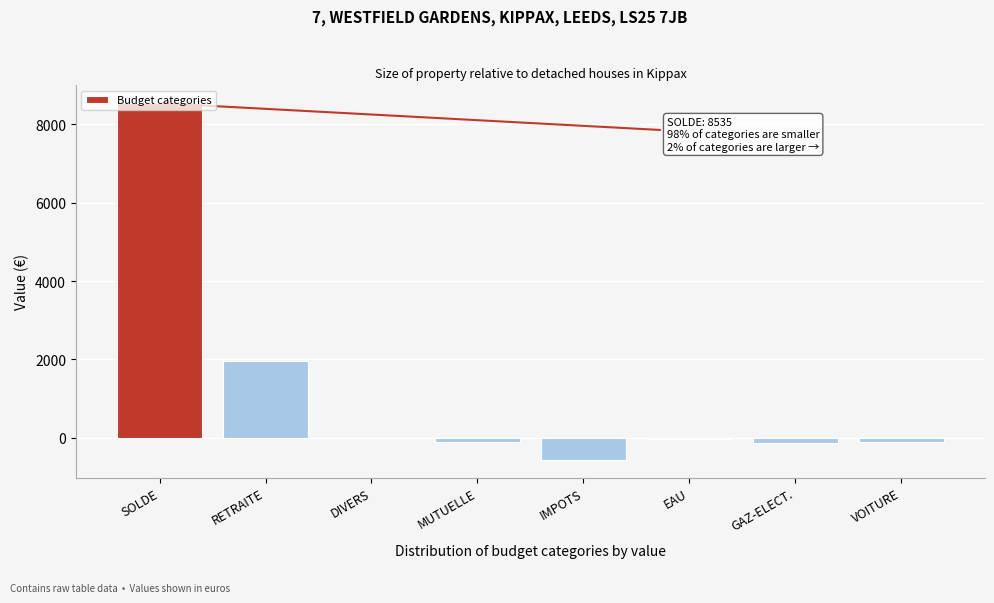

What is the sum of all values?

9570